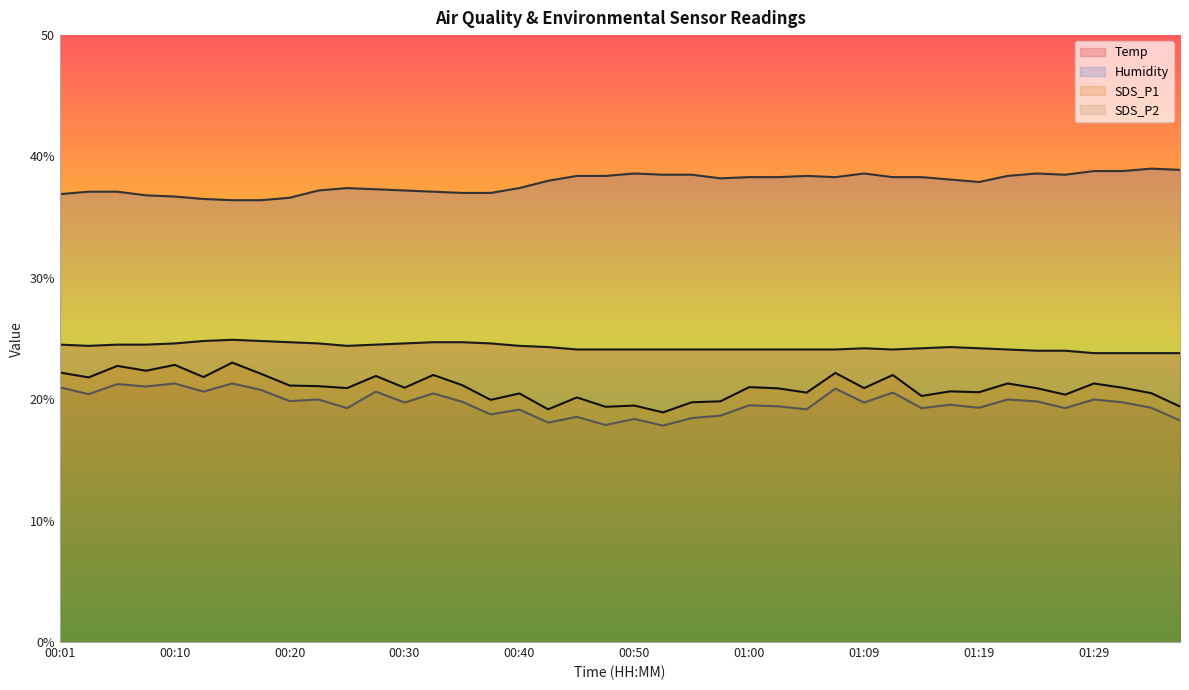

The Humidity series shows 38.4 at 00:47. True or false?

True